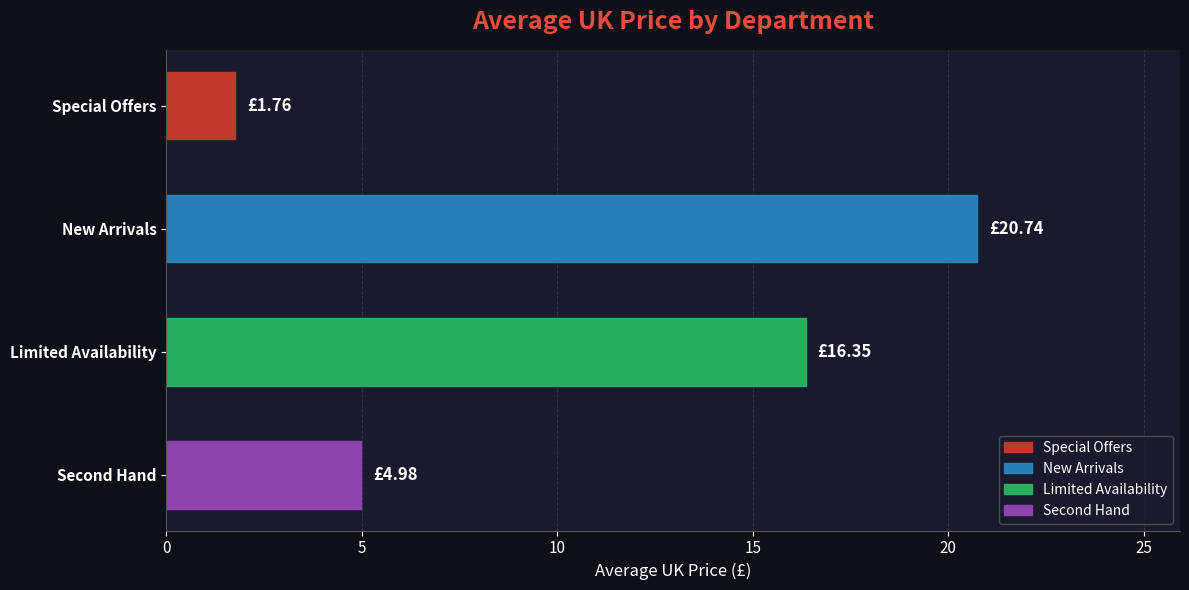

Where is the data nearest to the value 11?

Limited Availability